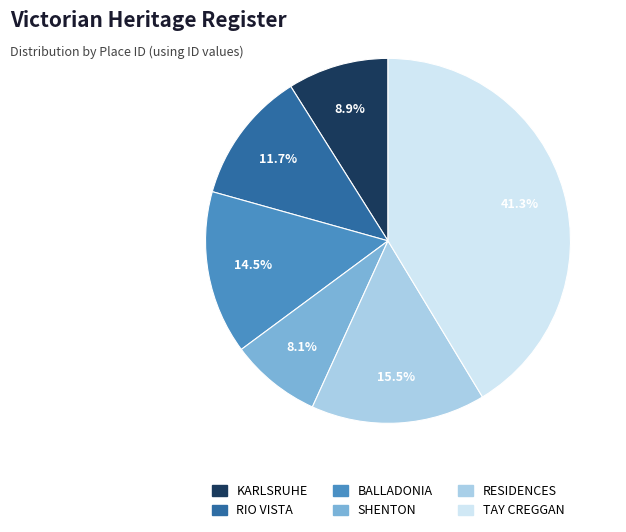

Between TAY CREGGAN and RIO VISTA, which is larger?

TAY CREGGAN